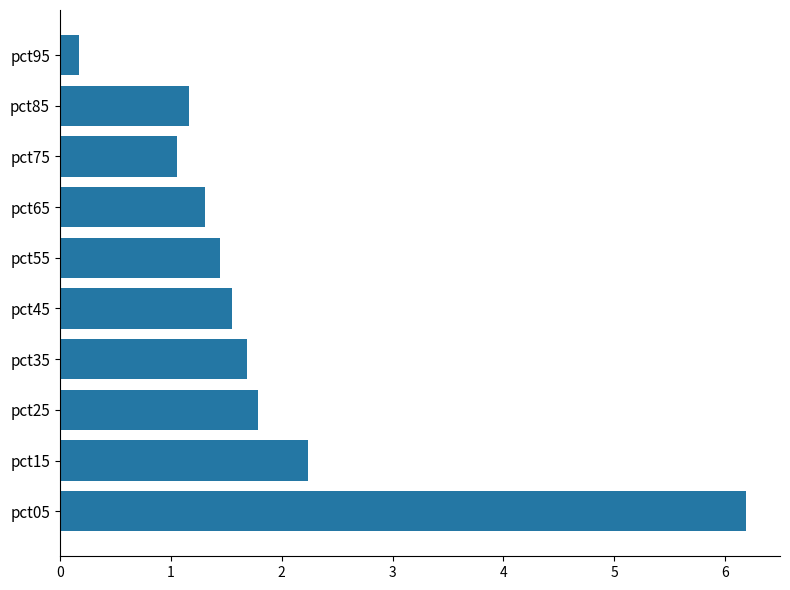

The chart shows a value of 1.3 at pct65. True or false?

True